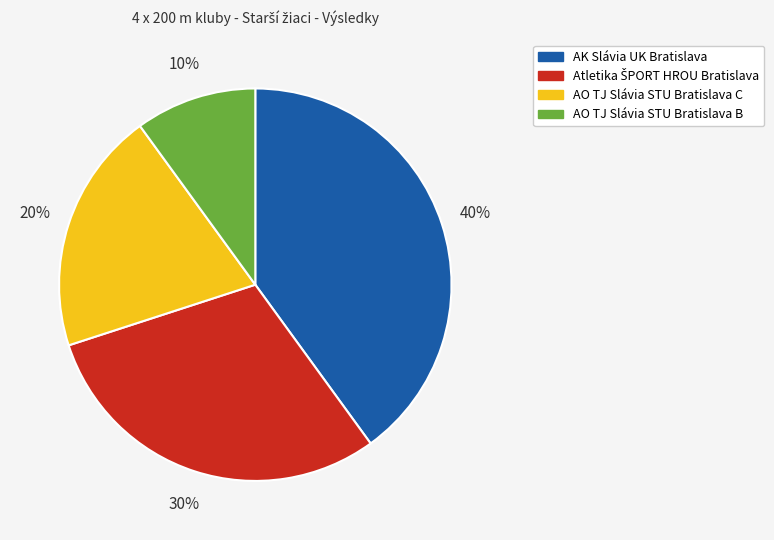

Count the number of slices in the pie.

4